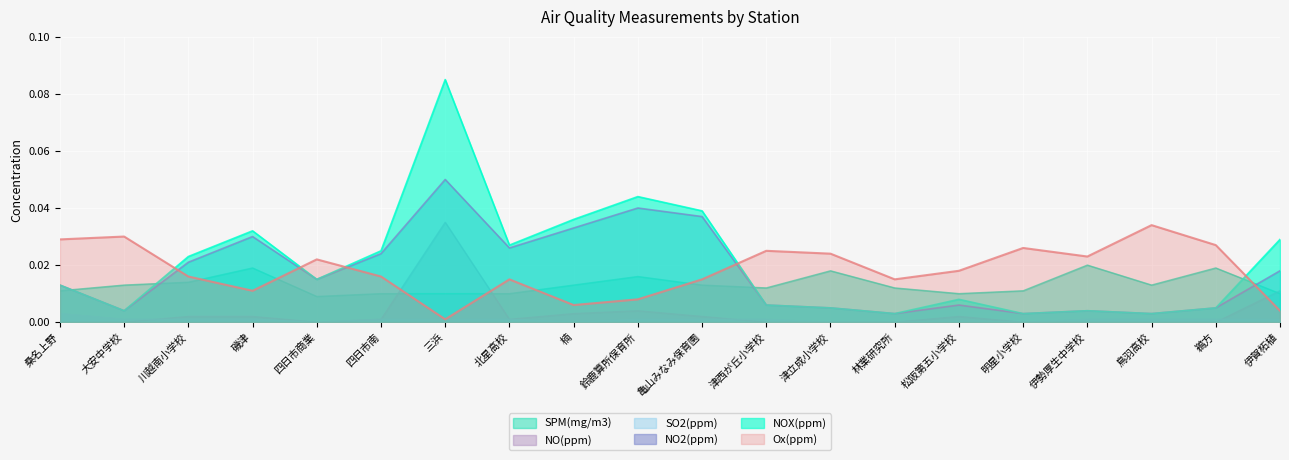

What are all the series names shown in the legend?

SPM(mg/m3), NO(ppm), SO2(ppm), NO2(ppm), NOX(ppm), Ox(ppm)